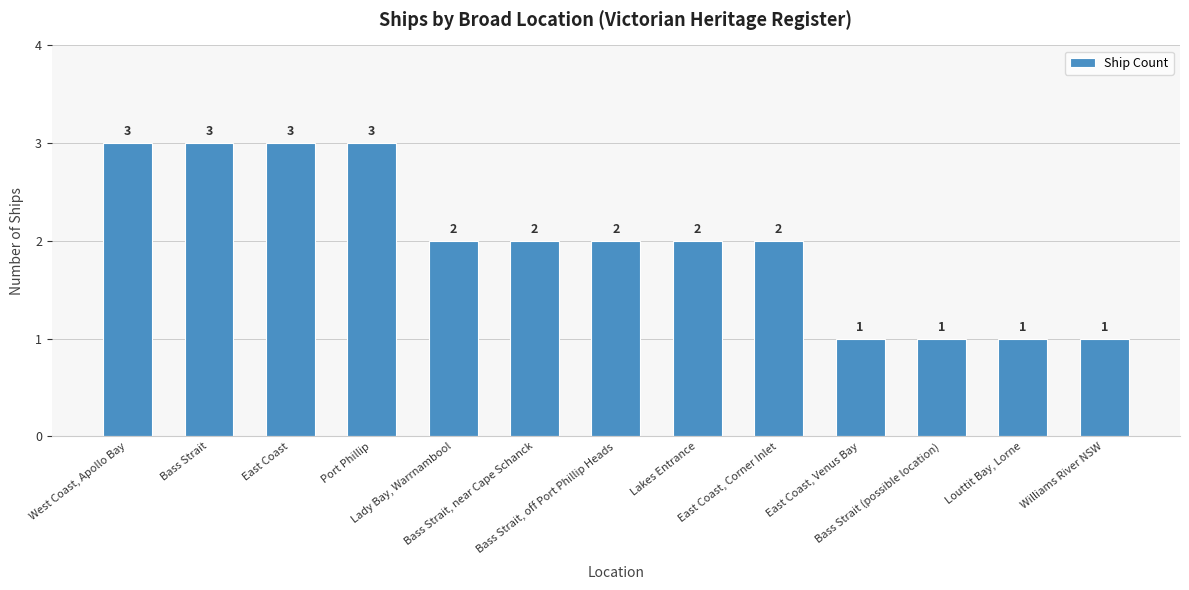

How many data points does each series have?

13